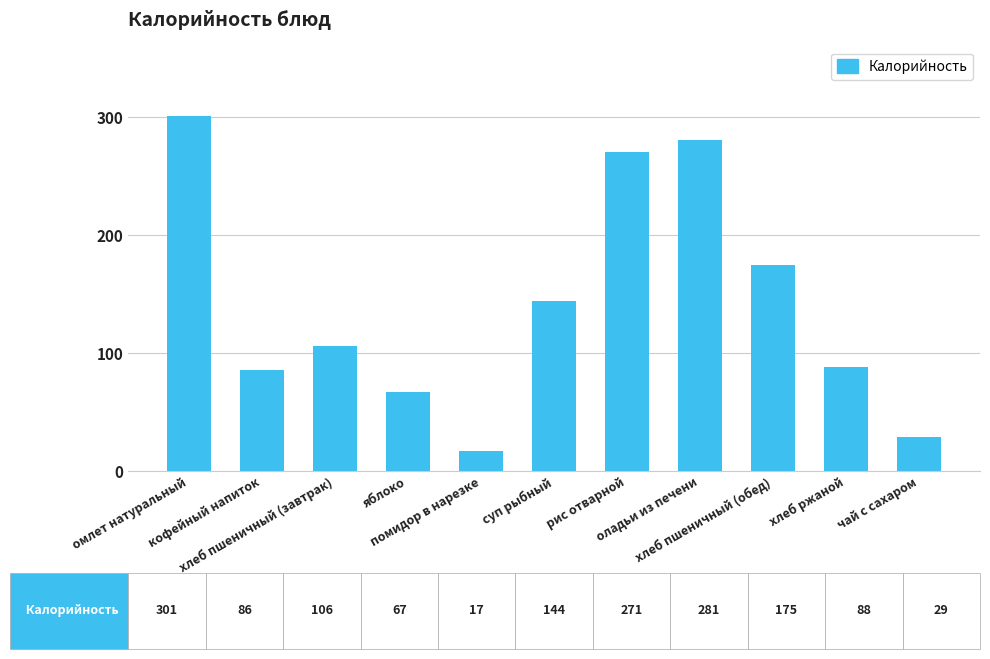

What is the difference between the maximum and second lowest values?

272